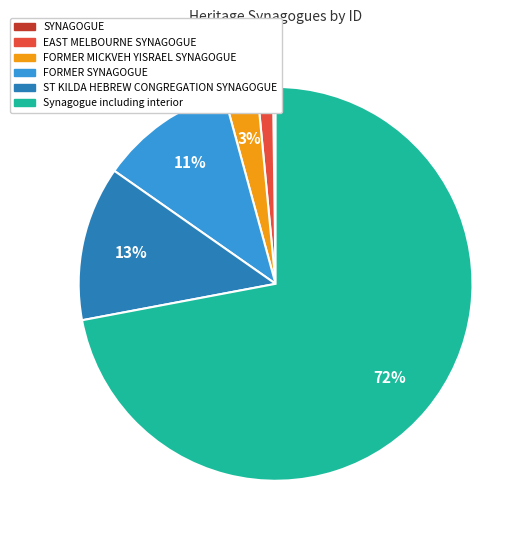

Is there any slice that represents more than half of the pie?

Yes